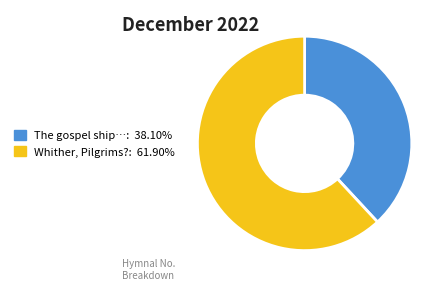

Does The gospel ship…: 38.10% represent more than half of the total?

No